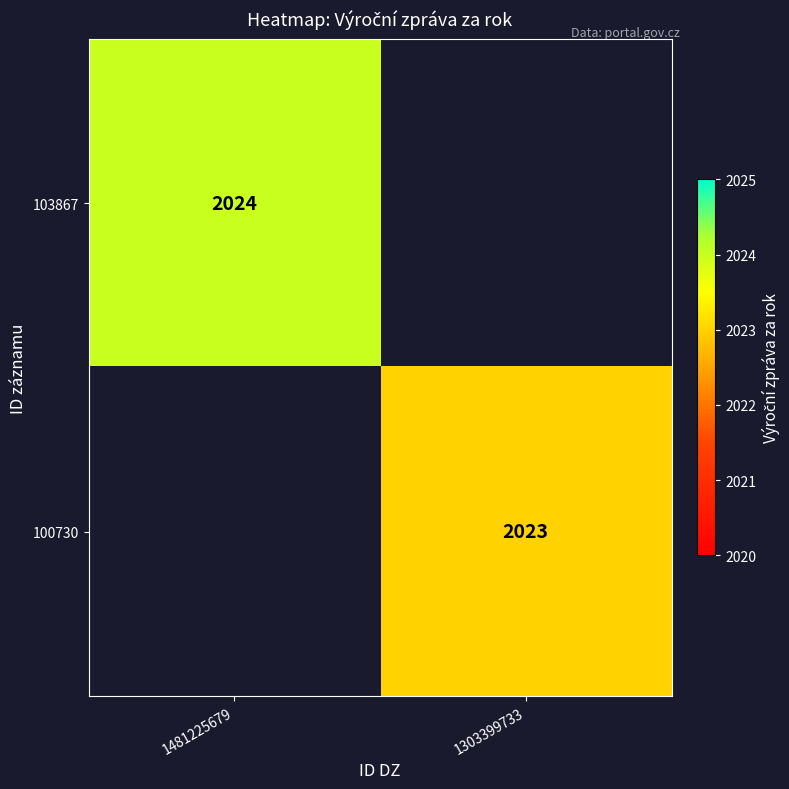

Is it true that 100730 equals 2023.0 at 1303399733?

True